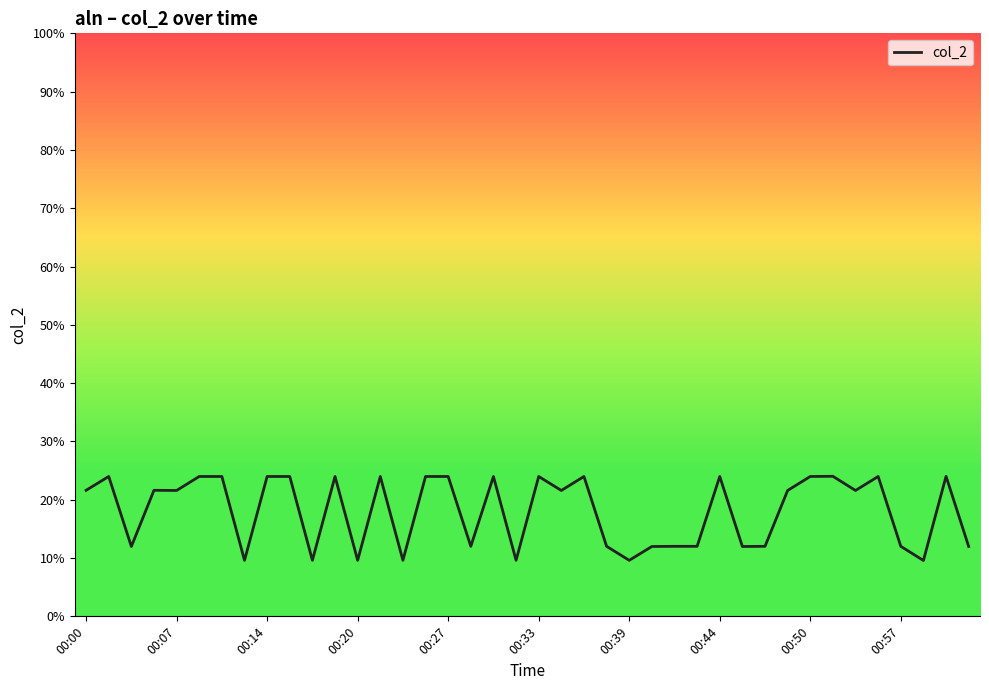

What is the smallest value displayed?

9.6